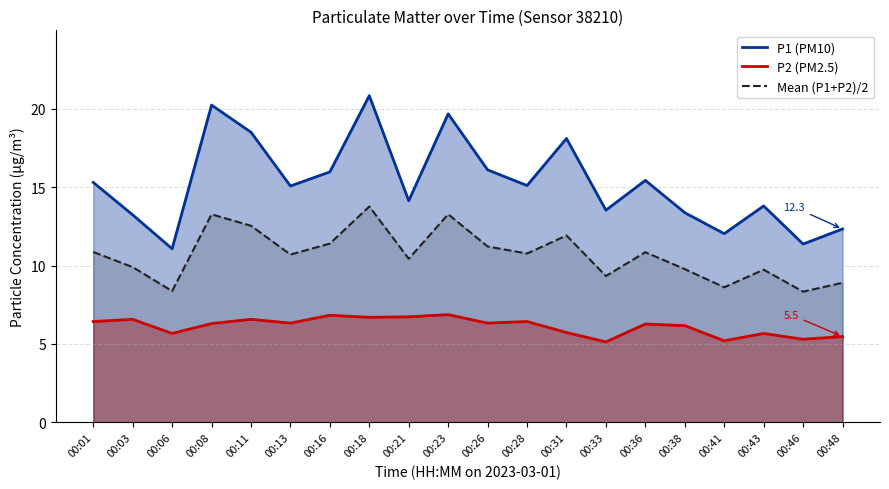

How many distinct data groups are displayed?

3